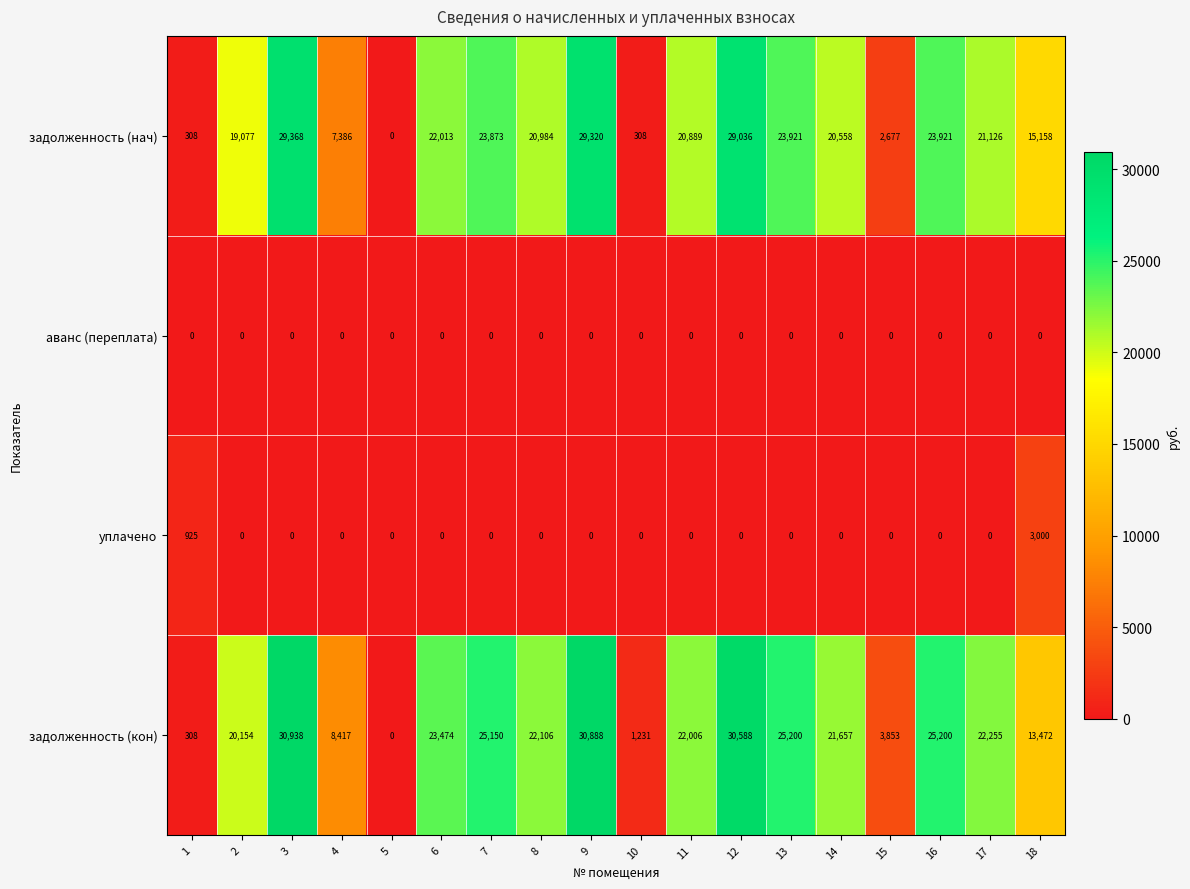

The value of задолженность (кон) at 15 is 5033. True or false?

False